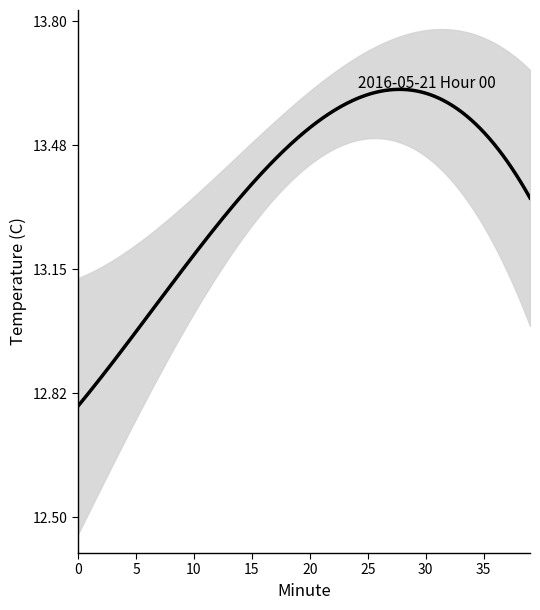

What is the ratio of the value at 38 to the value at 33?

1.0